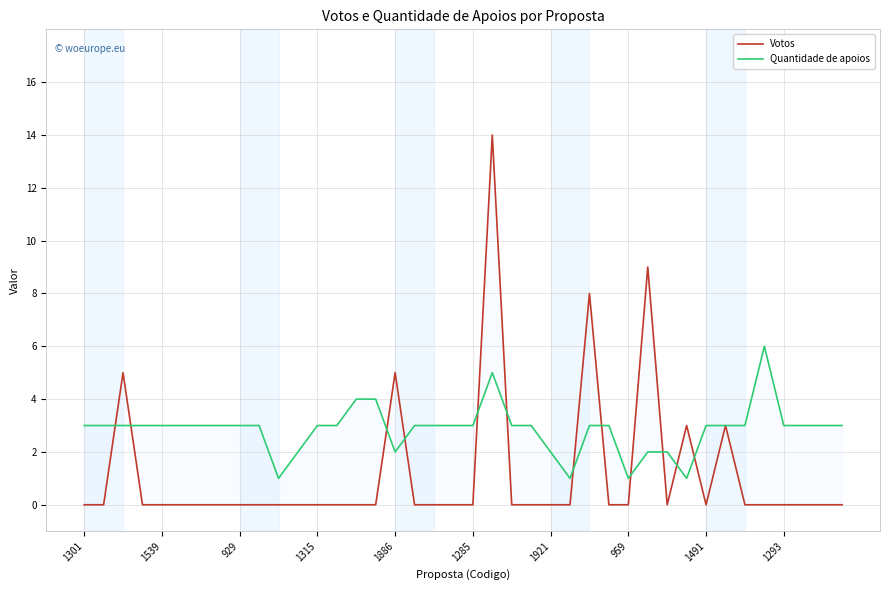

What is the label of the 33rd point from the right?

959